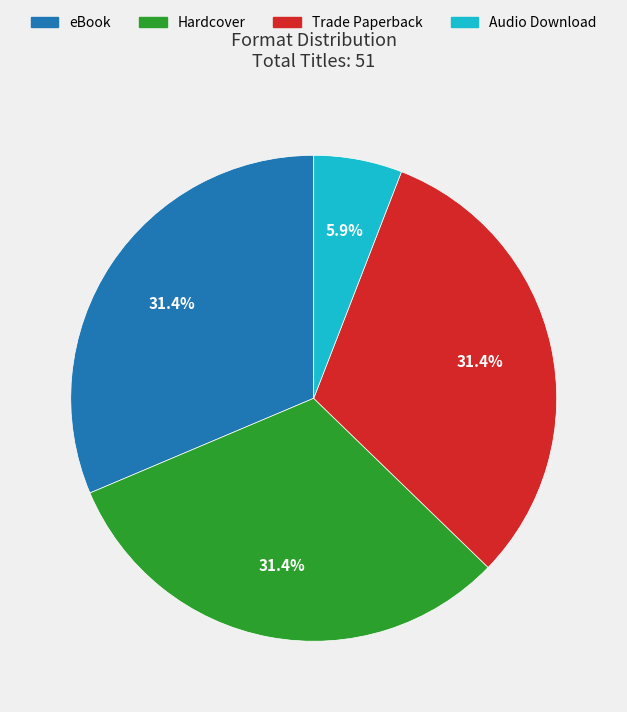

Do Audio Download and Hardcover together represent more than half of the pie?

No